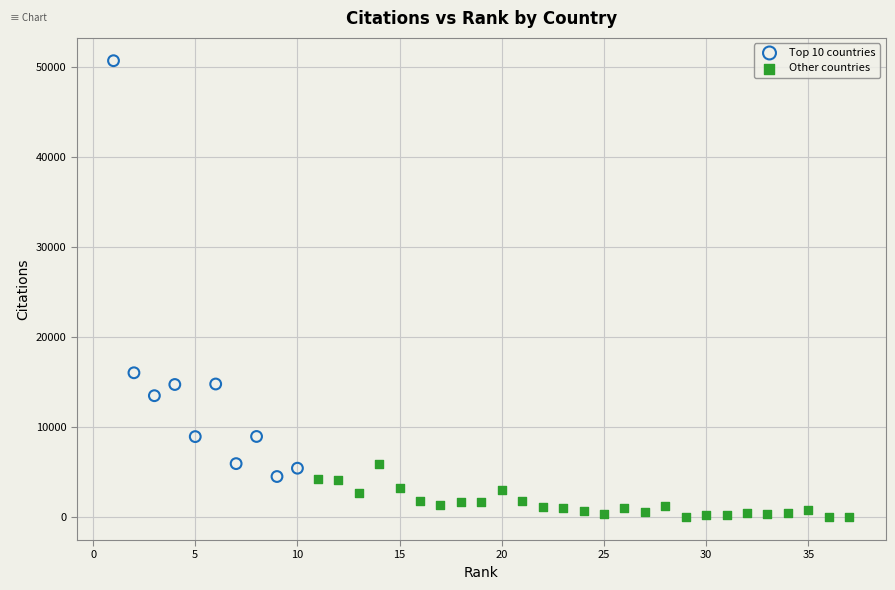

Which series has the largest Y range (max minus min)?

Top 10 countries